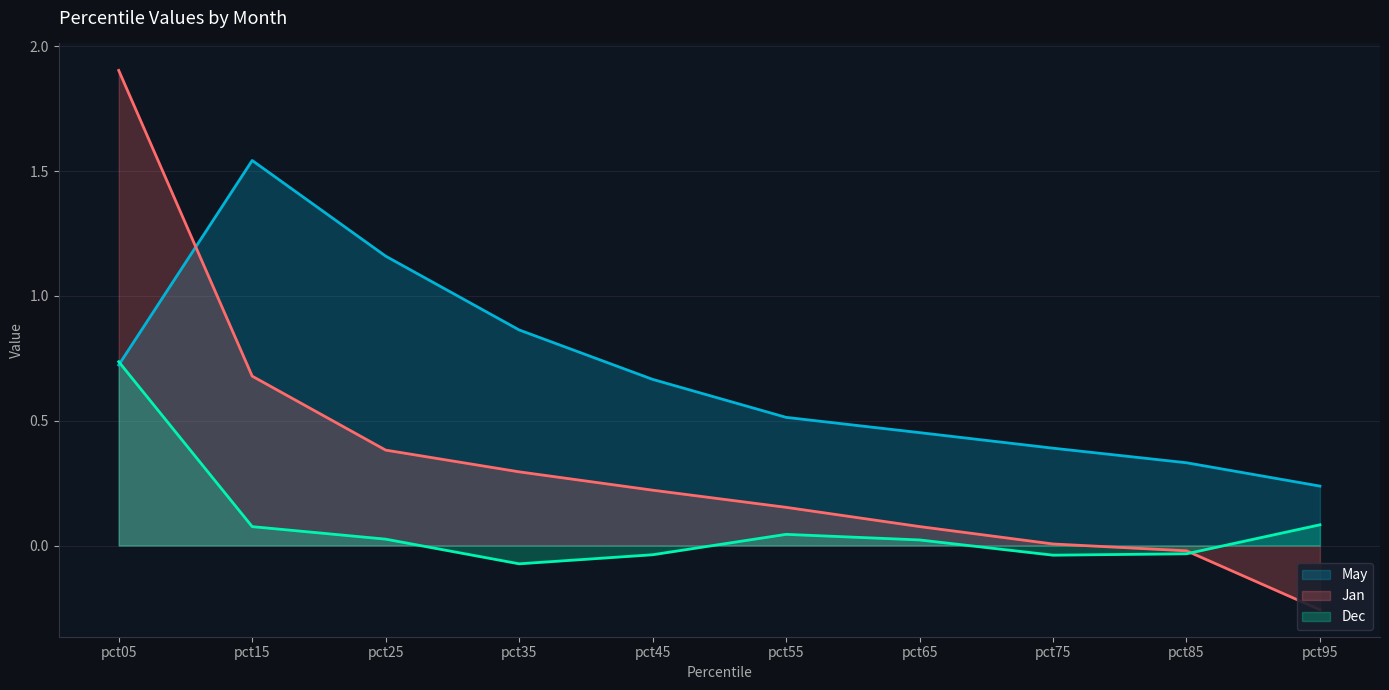

Which series changed the most between pct35 and pct95?

May